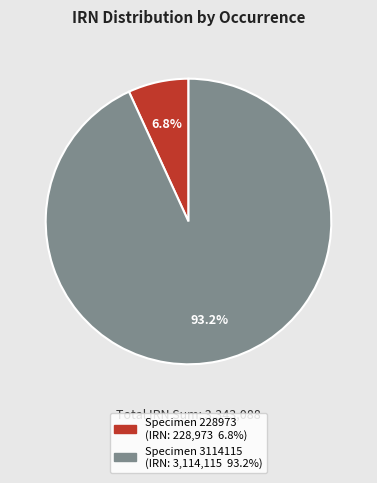

Does any single category account for the majority?

Yes